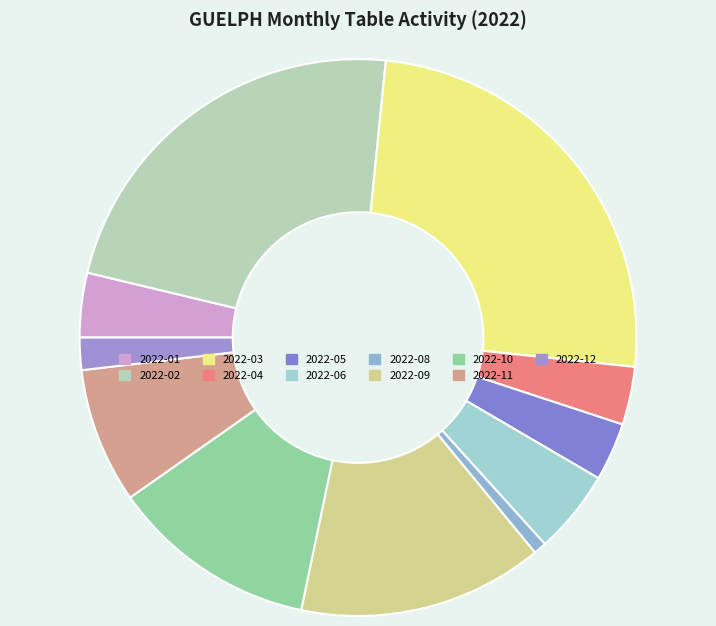

The 2022-12 slice represents 13% of the pie. True or false?

False